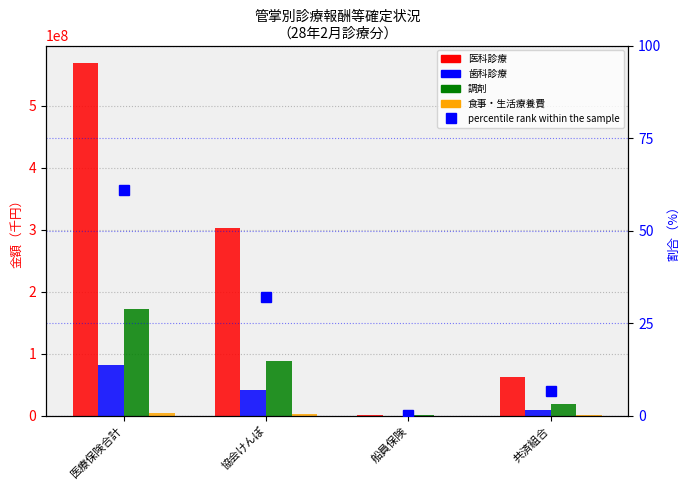

Which has a higher value, 共済組合 or 船員保険?

共済組合